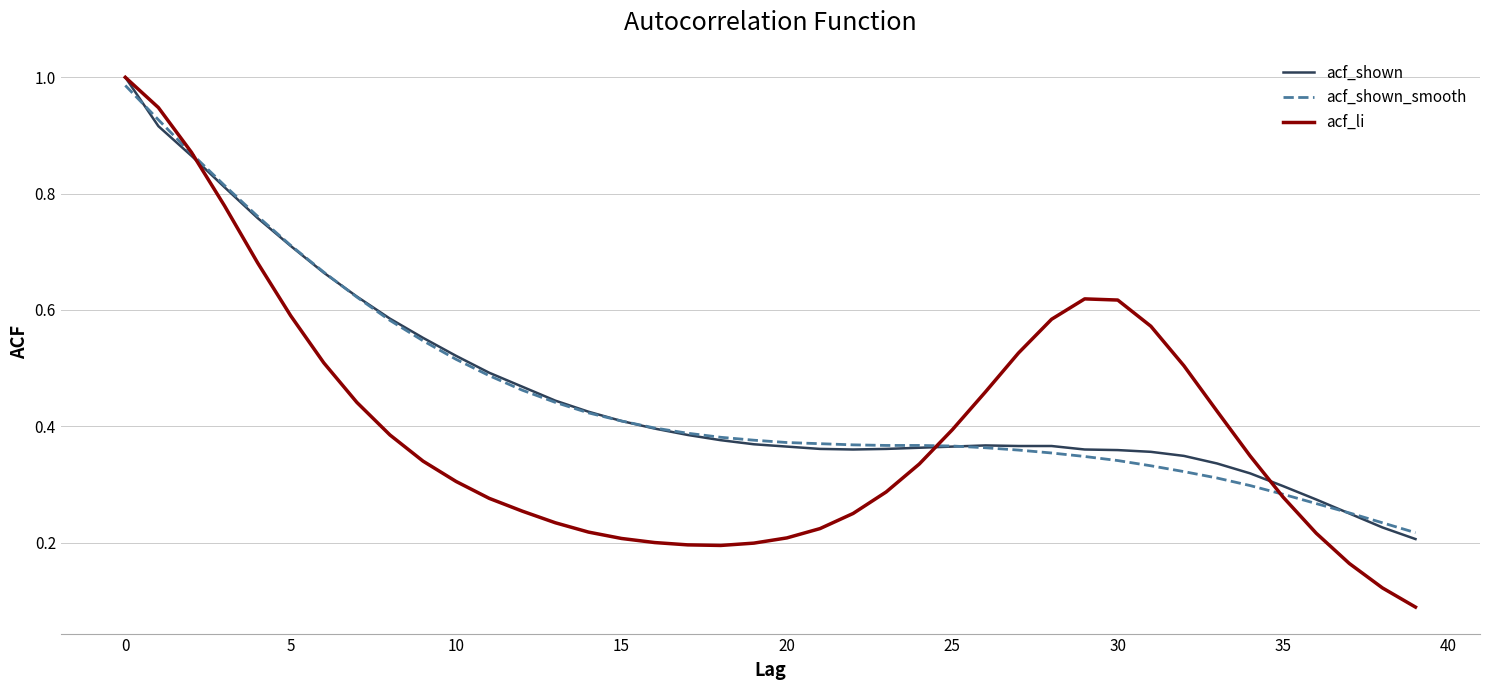

Which series has the largest range (max minus min)?

acf_li